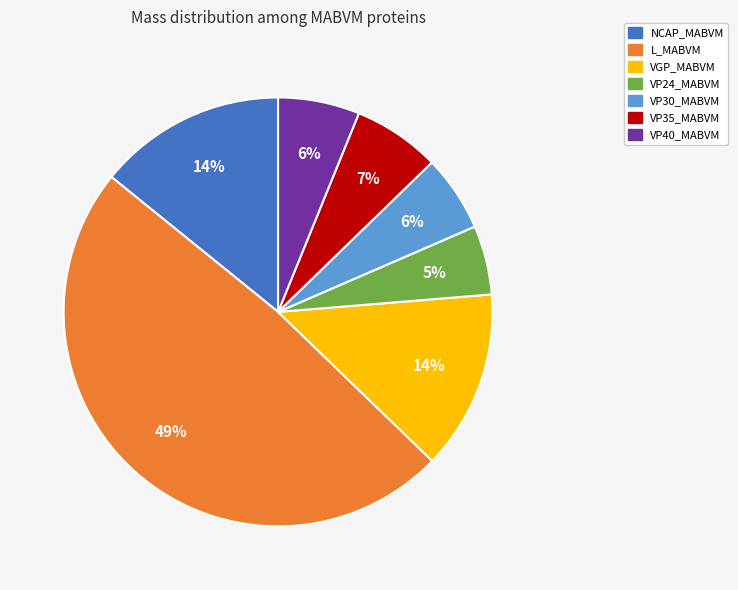

How many segments does this pie chart have?

7